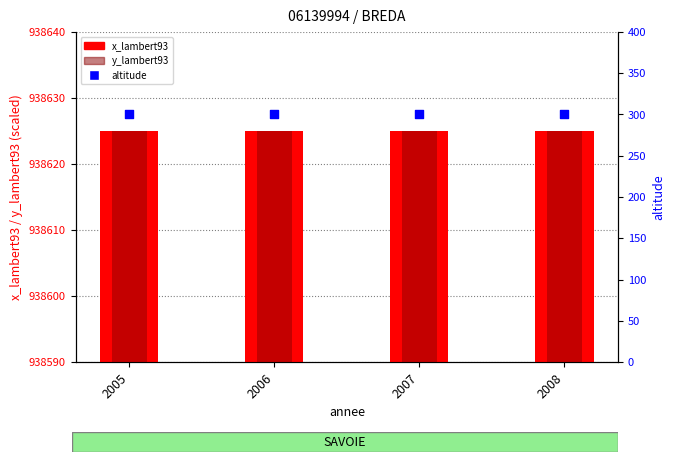

Which series contains the highest Y value?

x_lambert93